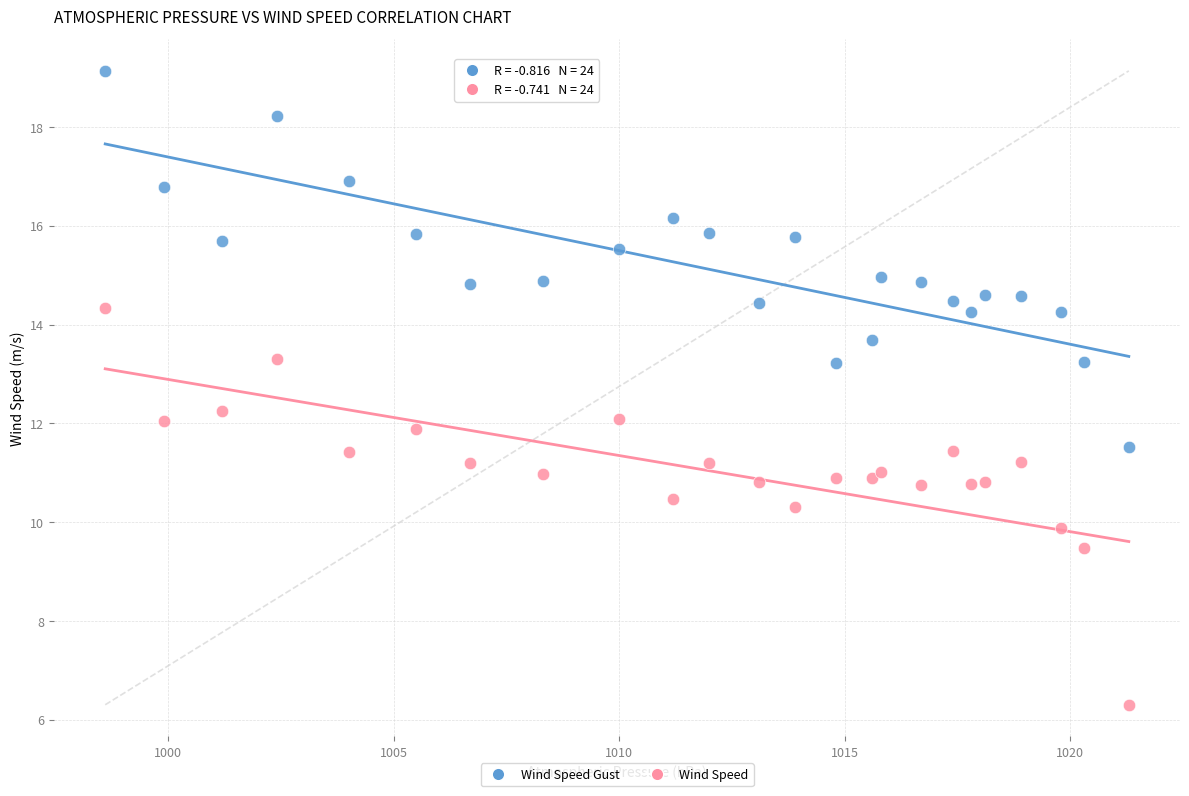

Which series contains the highest Y value?

Wind Speed Gust